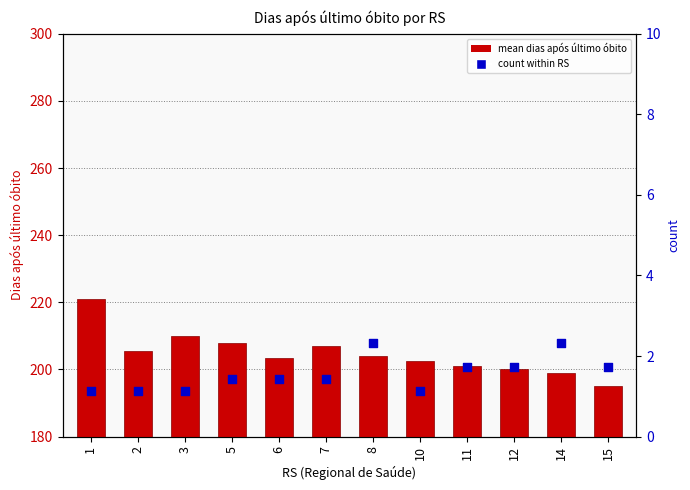

At how many categories does at least one series exceed 219?

1